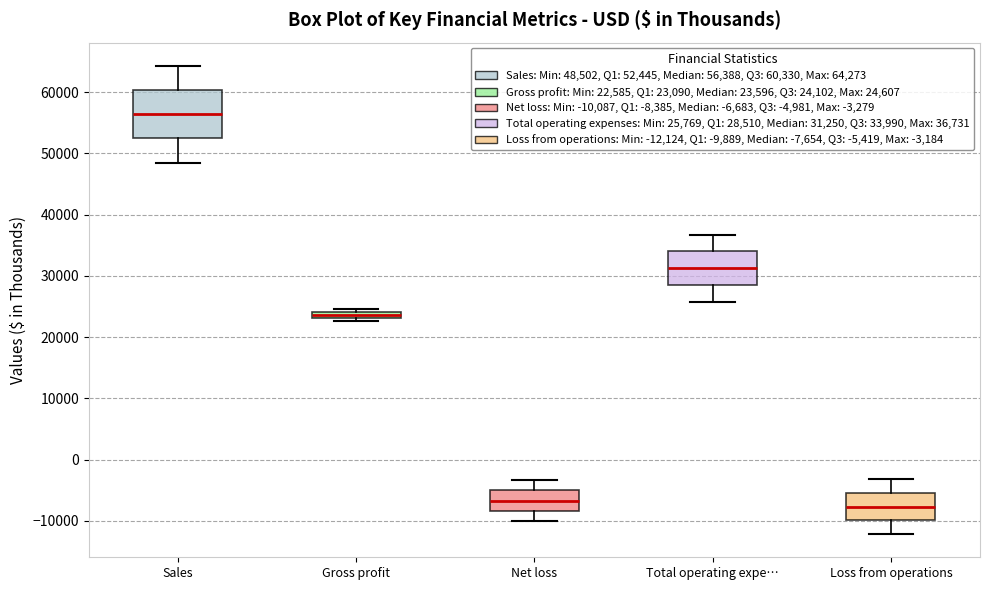

Where is the upper edge of the box for Gross profit on the y-axis? The values are not printed on the chart, so give them approximately, as read against the axis.

24000